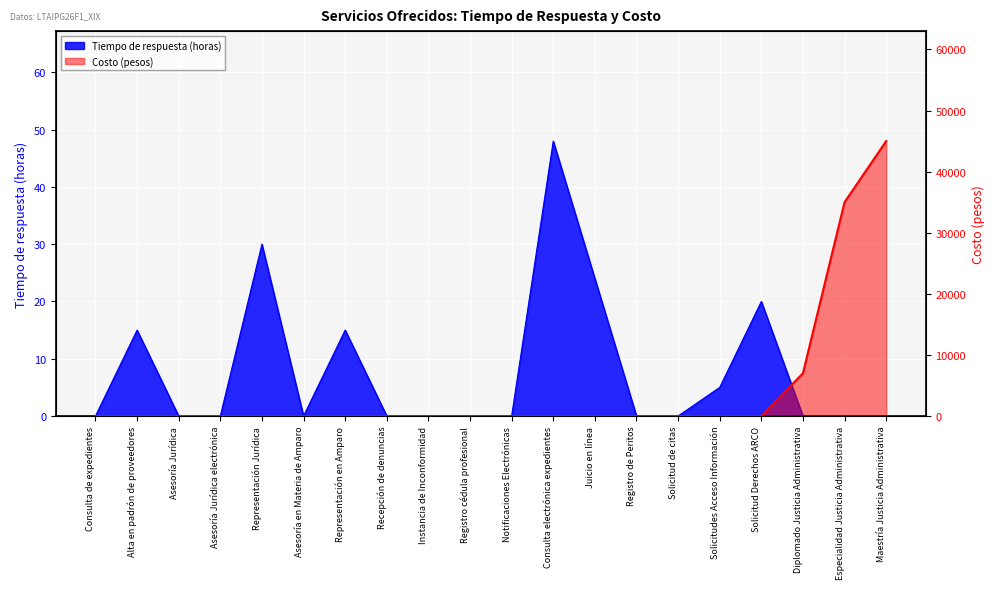

How many lines are shown in the chart?

2